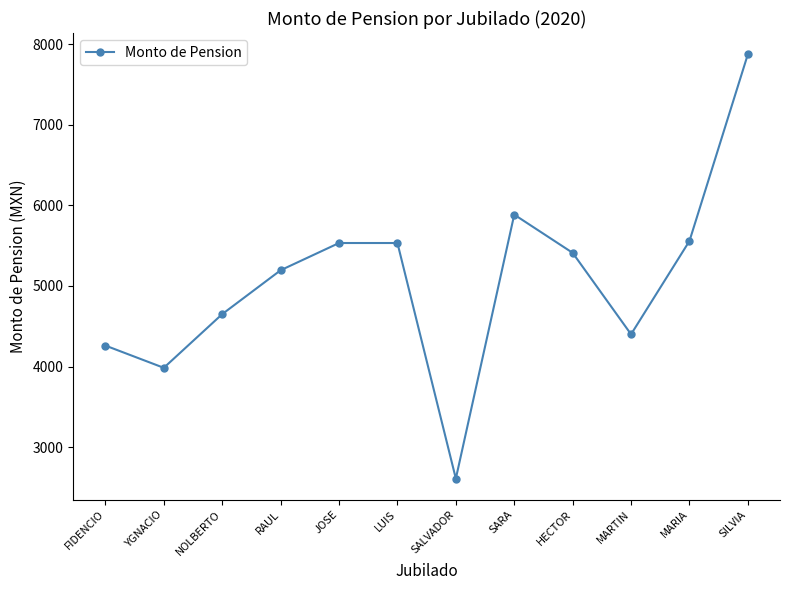

Which label corresponds to the smallest value in the chart?

SALVADOR